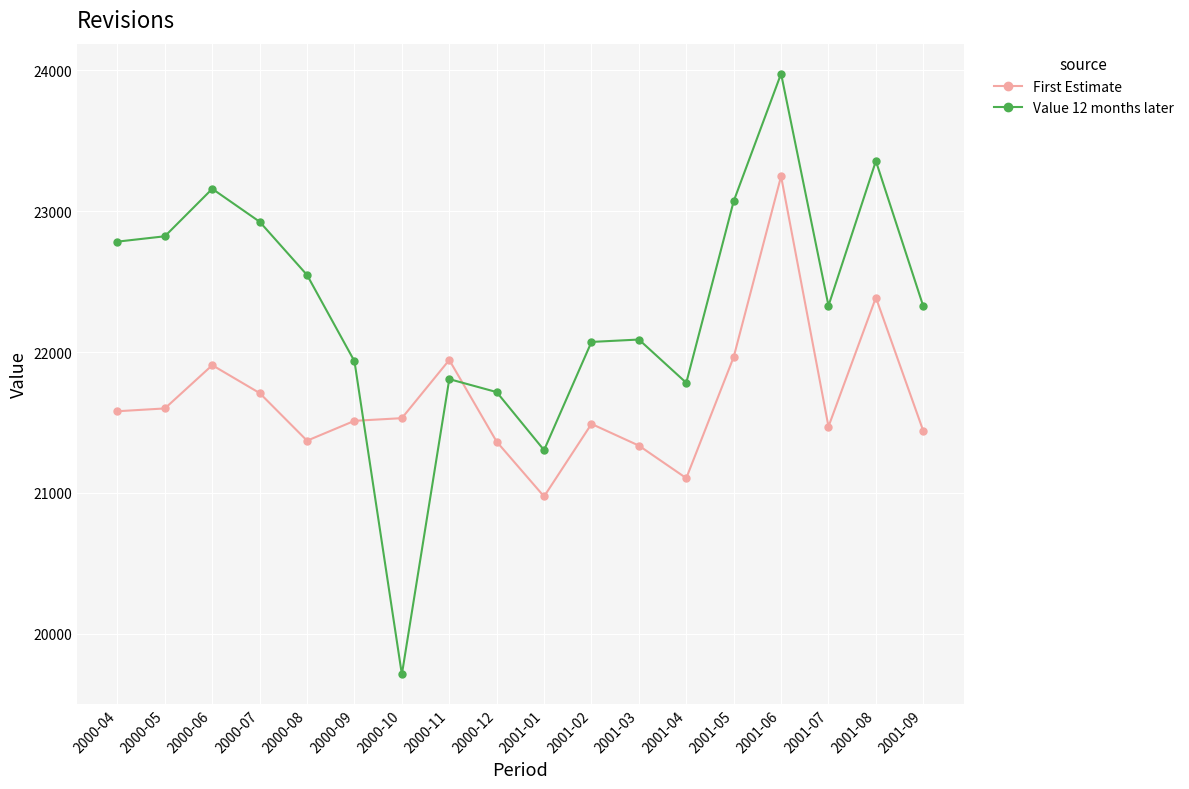

What is the minimum value for First Estimate?

20975